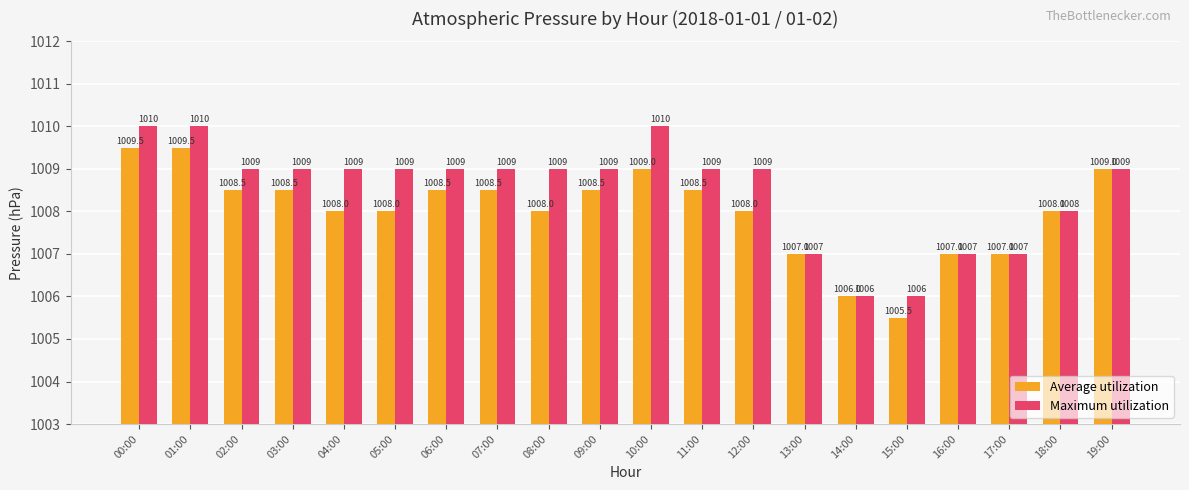

Is the value of Average utilization at 06:00 greater than the value of Maximum utilization at 10:00?

No